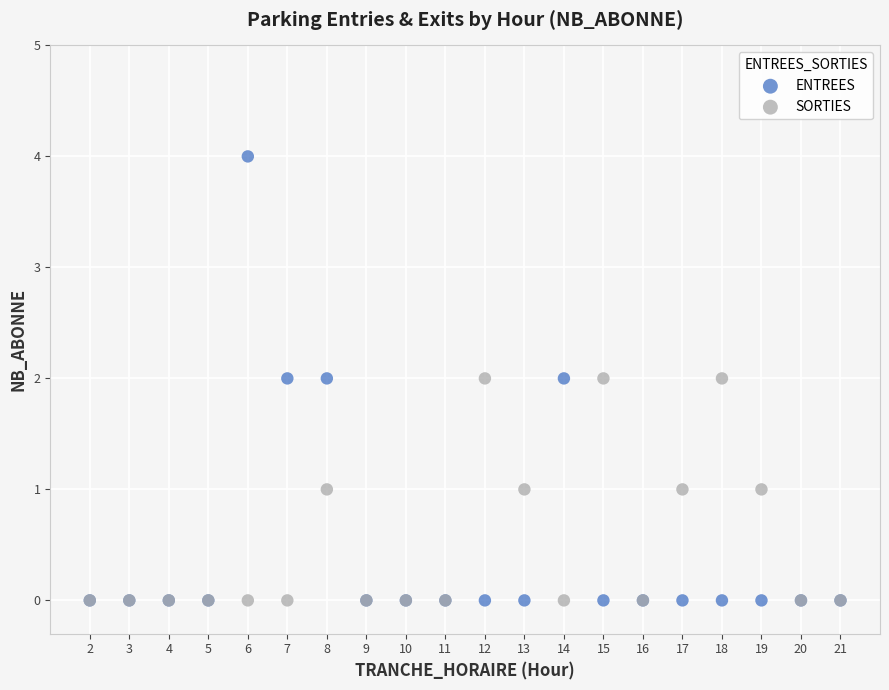

Which series contains the highest Y value?

ENTREES